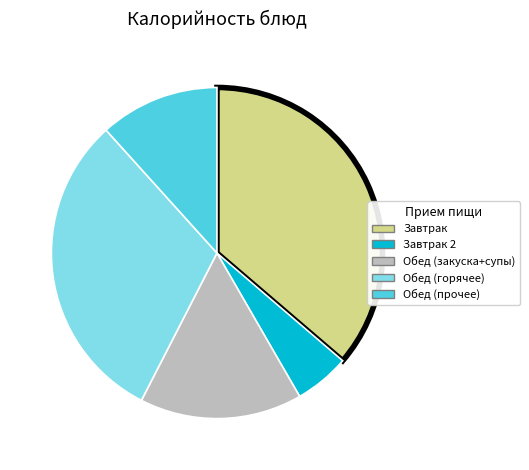

Does any single category account for the majority?

No